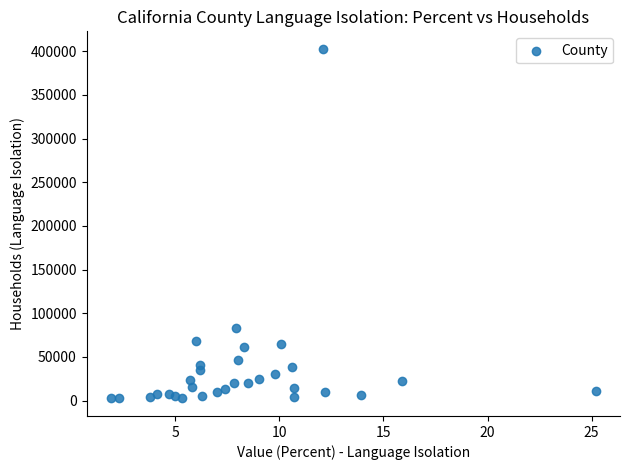

What Y value in the scatter plot is closest to 202658?

83534